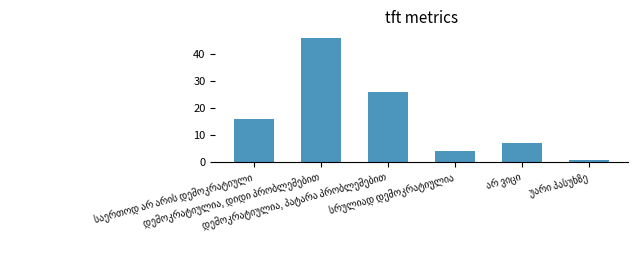

How many series are shown in this chart?

1